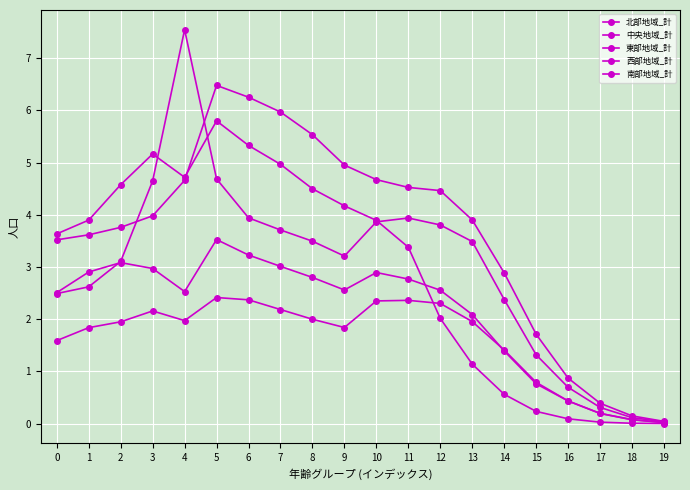

How many data points in 西部地域_計 are less than 1?

5